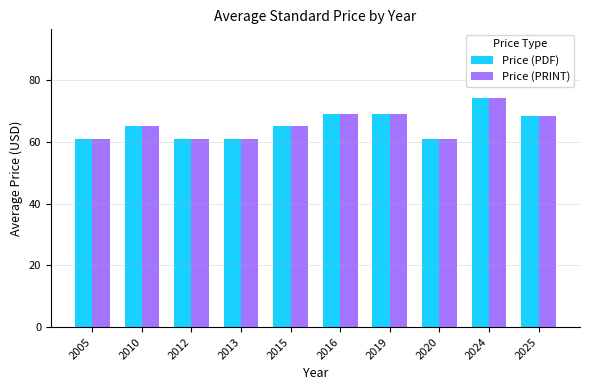

Does the chart contain stacked bars?

No